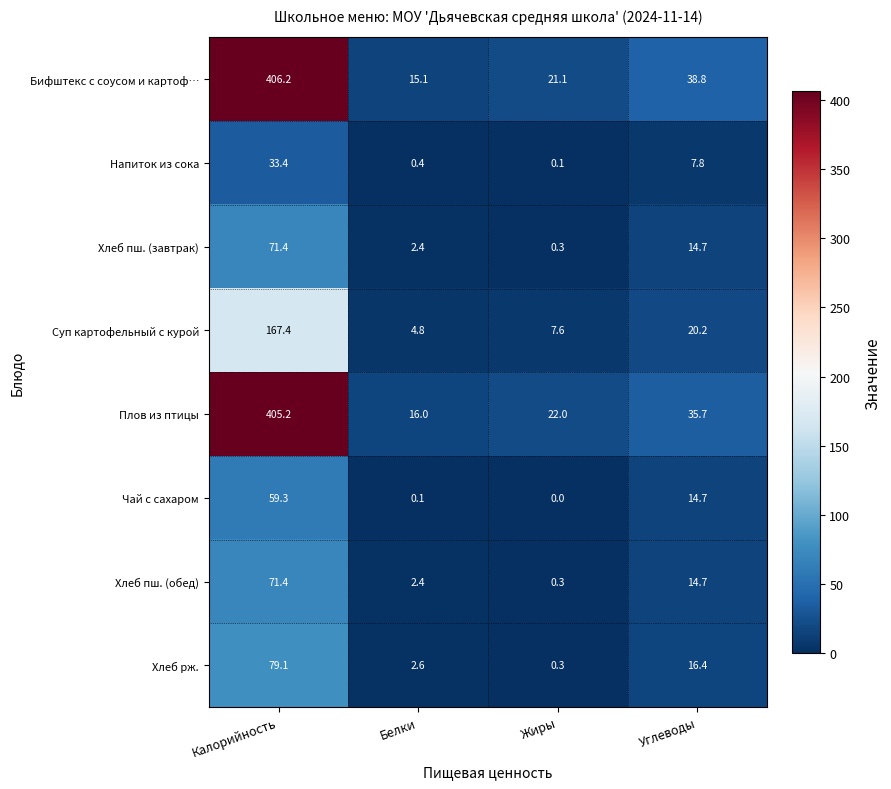

Which category has the highest value across all series?

Калорийность